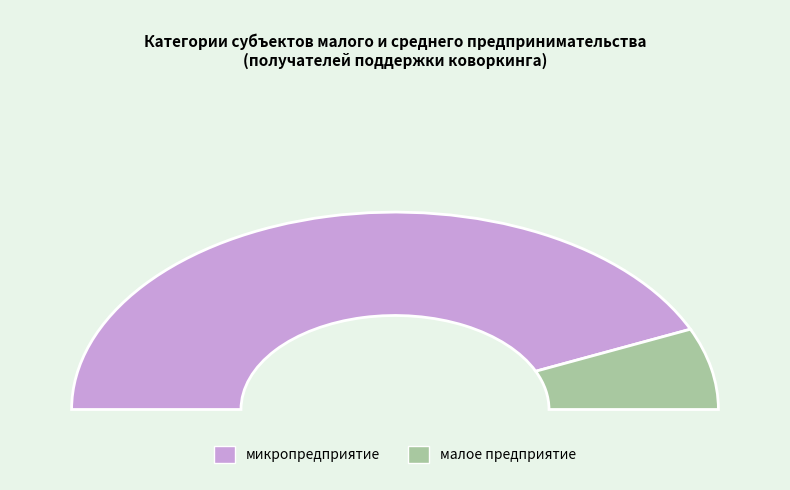

Is the sum of микропредприятие and малое предприятие greater than half?

Yes